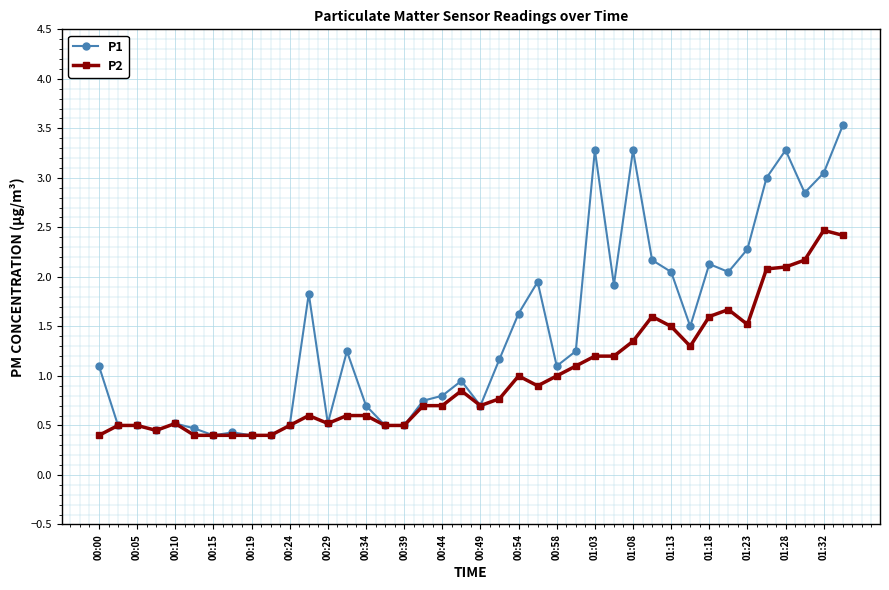

Rank the series by their average value, from highest to lowest.

P1, P2